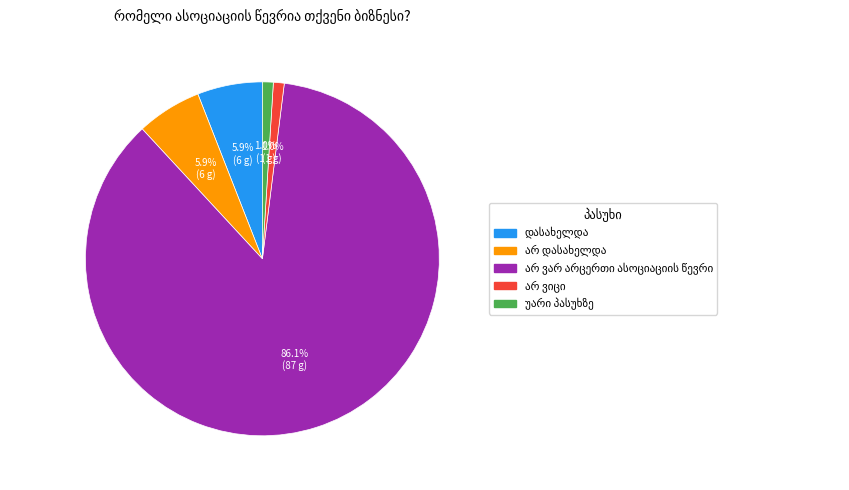

Does any single category account for the majority?

Yes